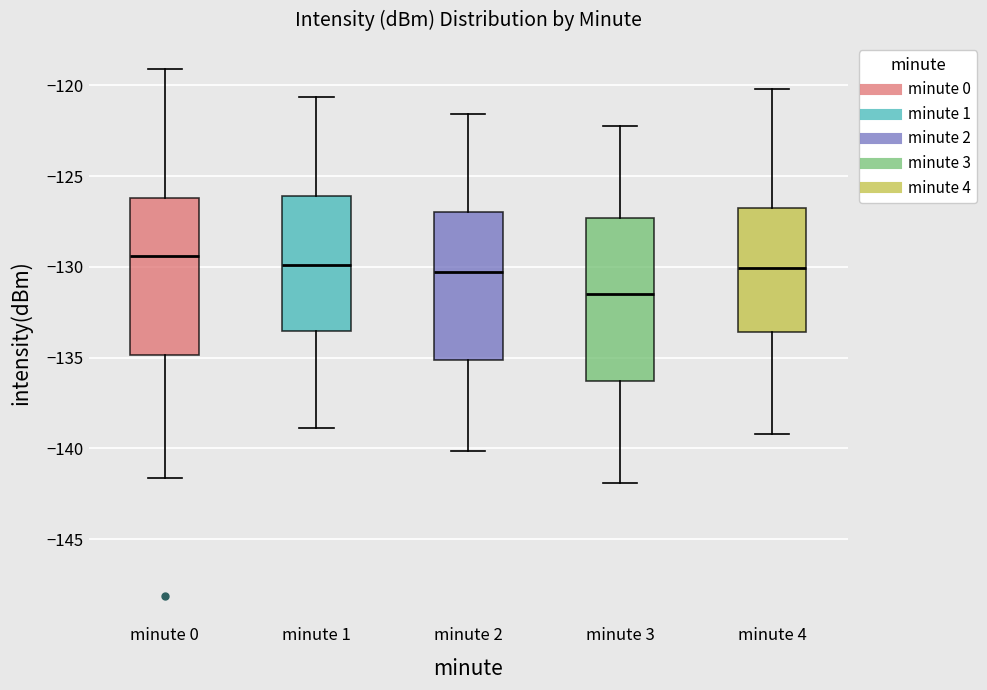

Reading left to right, read every box against the y-axis: the position of its median line, the range the box covers, and the ends of its whiskers. The values are not printed on the chart, so give them approximately, as read against the axis.

minute 0: median -129.5, box -135.0 to -126.0, whiskers -141.5 to -119.0
minute 1: median -130.0, box -133.5 to -126.0, whiskers -139.0 to -120.5
minute 2: median -130.5, box -135.0 to -127.0, whiskers -140.0 to -121.5
minute 3: median -131.5, box -136.5 to -127.5, whiskers -142.0 to -122.0
minute 4: median -130.0, box -133.5 to -126.5, whiskers -139.0 to -120.0